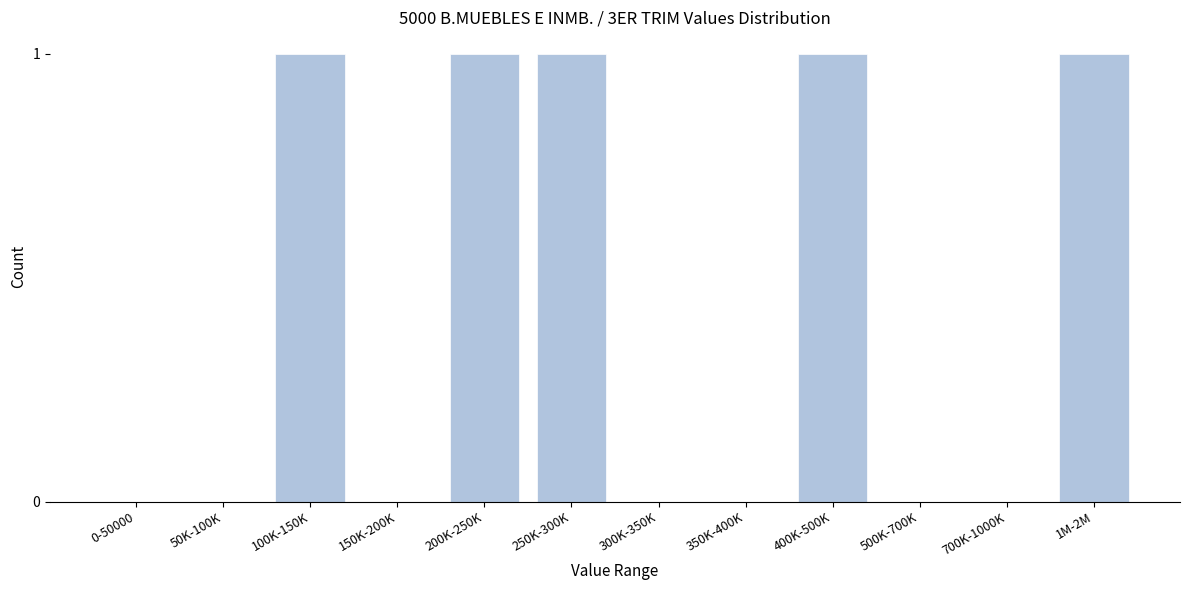

Reading left to right, what are all the values shown in this chart?

0-50000=0	50K-100K=0	100K-150K=1	150K-200K=0	200K-250K=1	250K-300K=1	300K-350K=0	350K-400K=0	400K-500K=1	500K-700K=0	700K-1000K=0	1M-2M=1